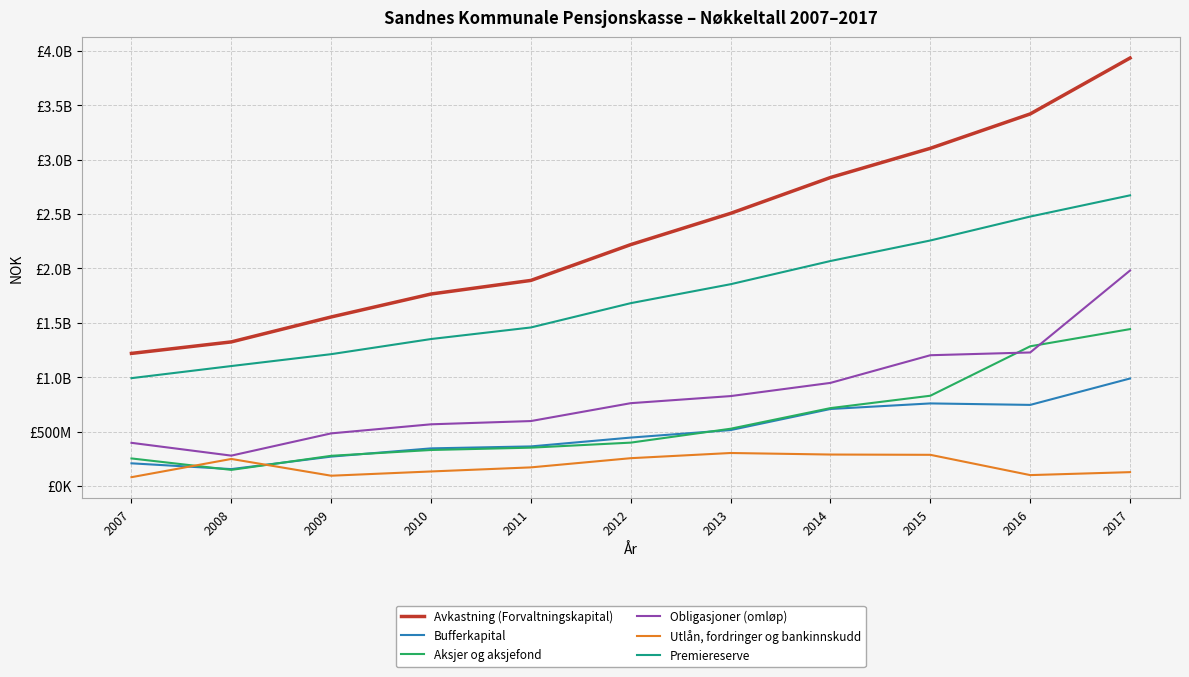

The value of Bufferkapital at 2007 is 99281430. True or false?

False